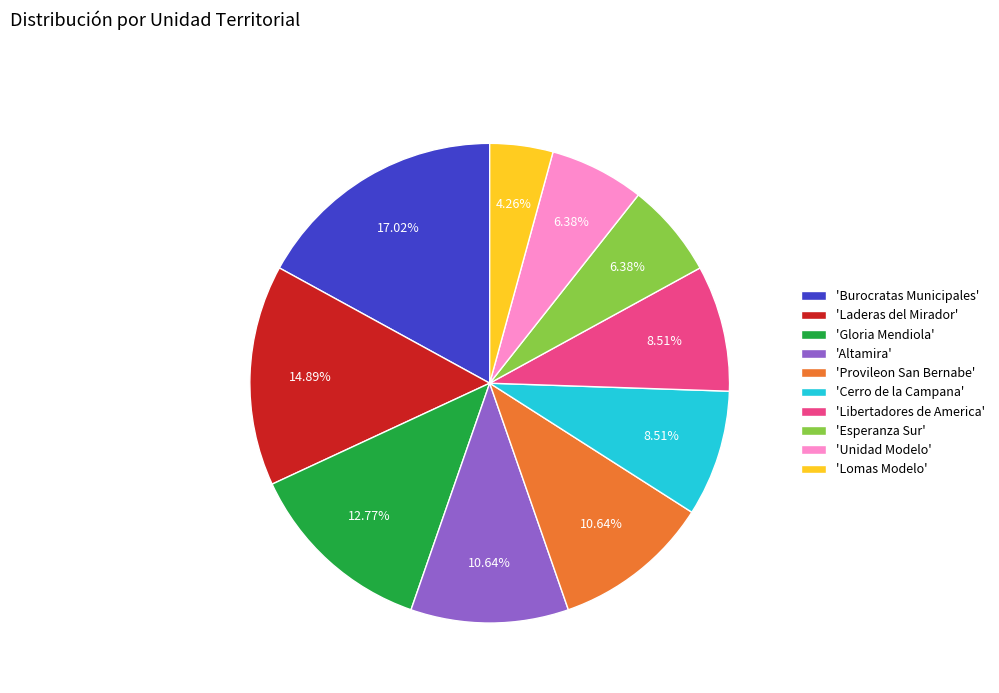

To the nearest percent, what is the average slice percentage?

10%